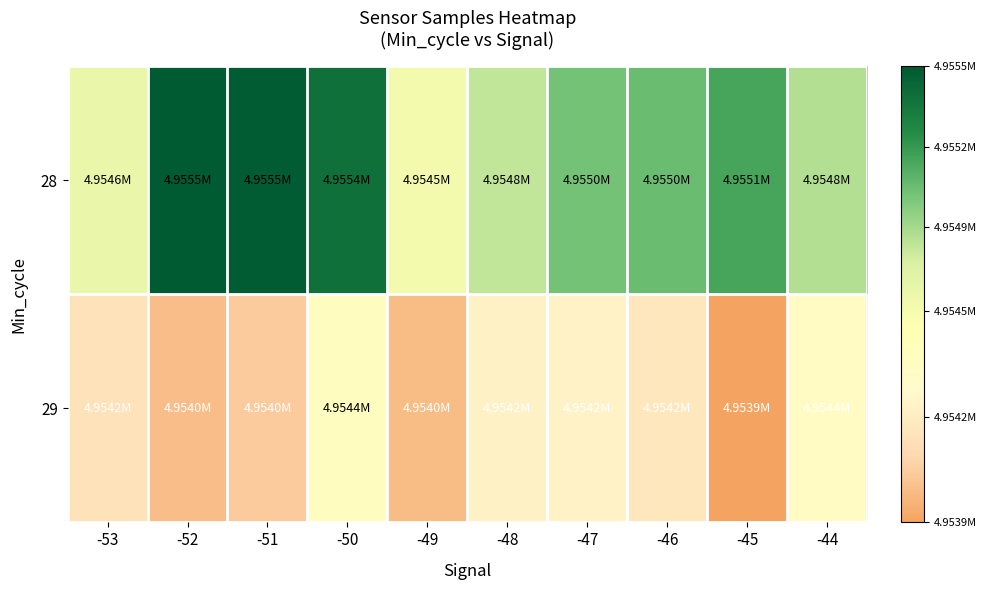

Which series has the largest total across all categories?

28